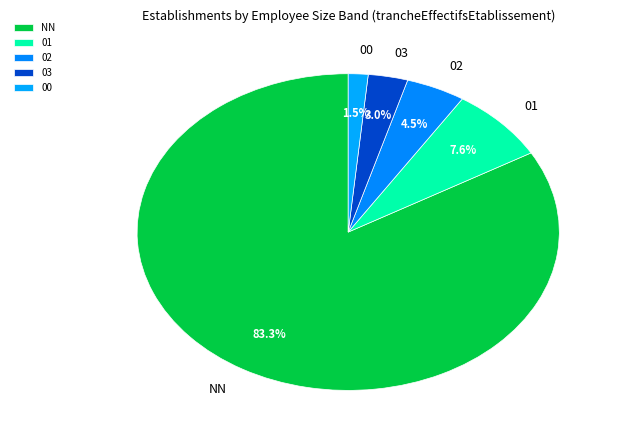

Is there a majority slice in this chart?

Yes